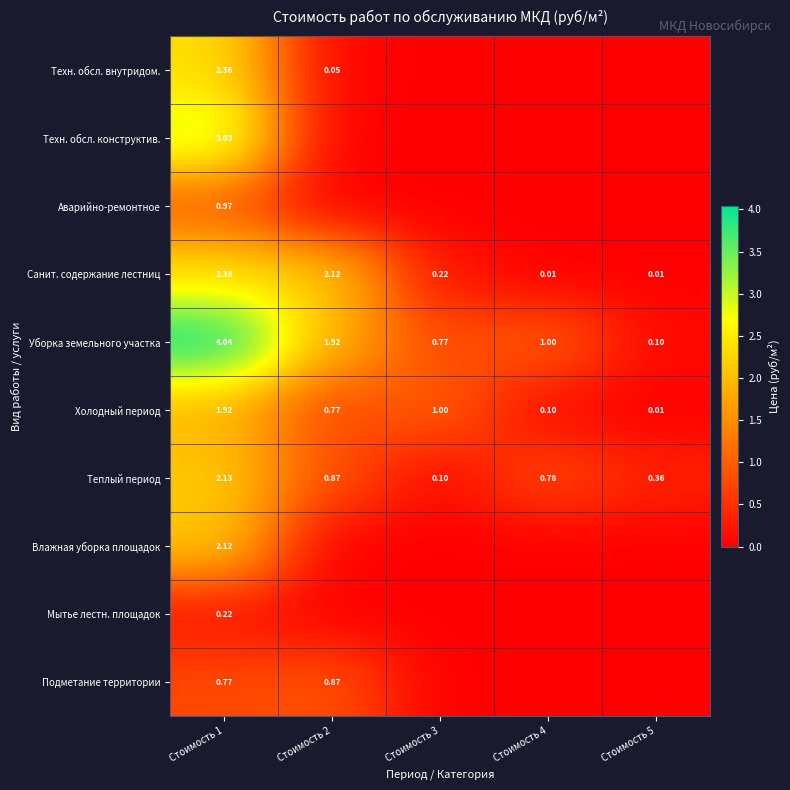

Which category has the highest value in the Теплый период series?

Стоимость 1